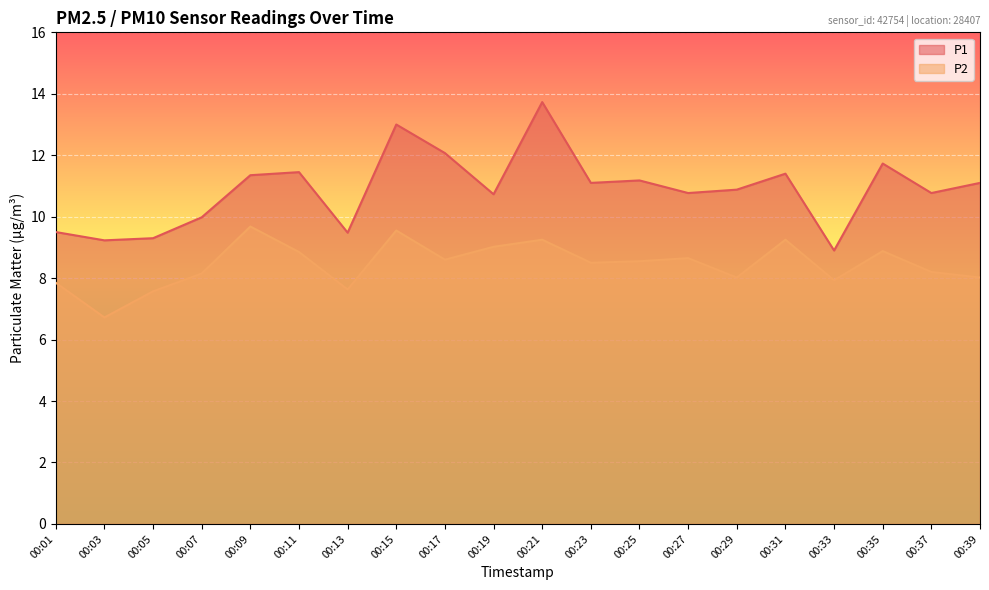

Which has a higher value, 00:13 or 00:33?

00:13